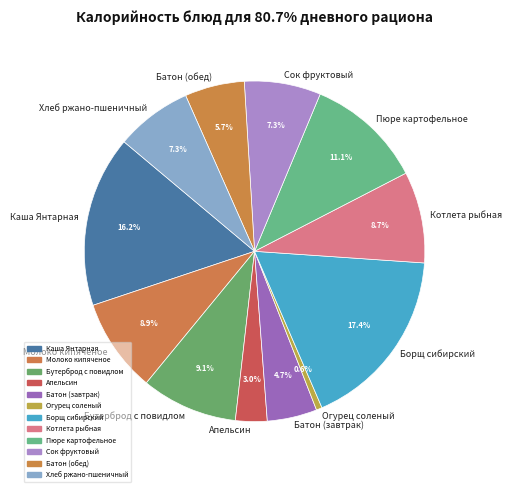

How many segments does this pie chart have?

12